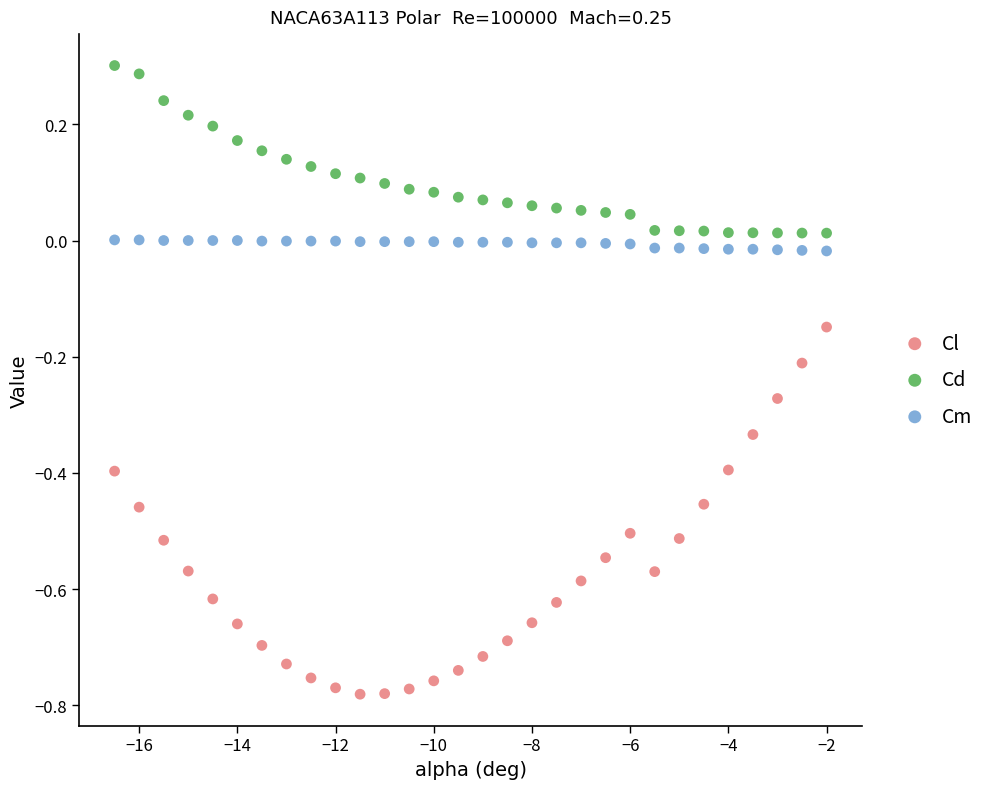

Which series has the largest Y range (max minus min)?

Cl